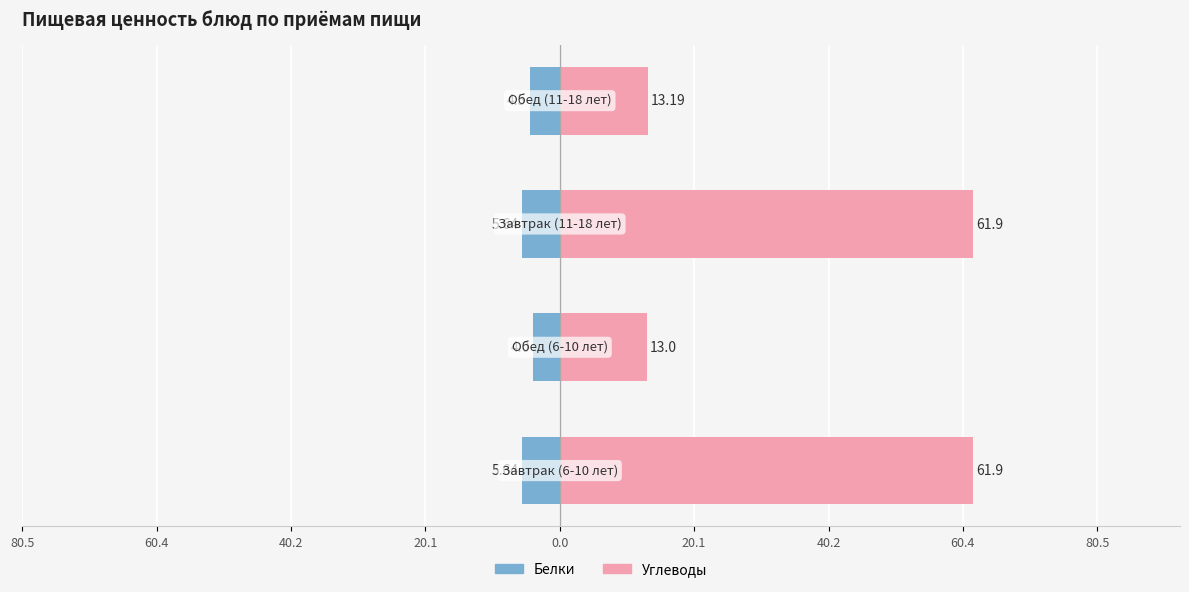

List the series in order of their peak value, highest first.

Углеводы, Белки